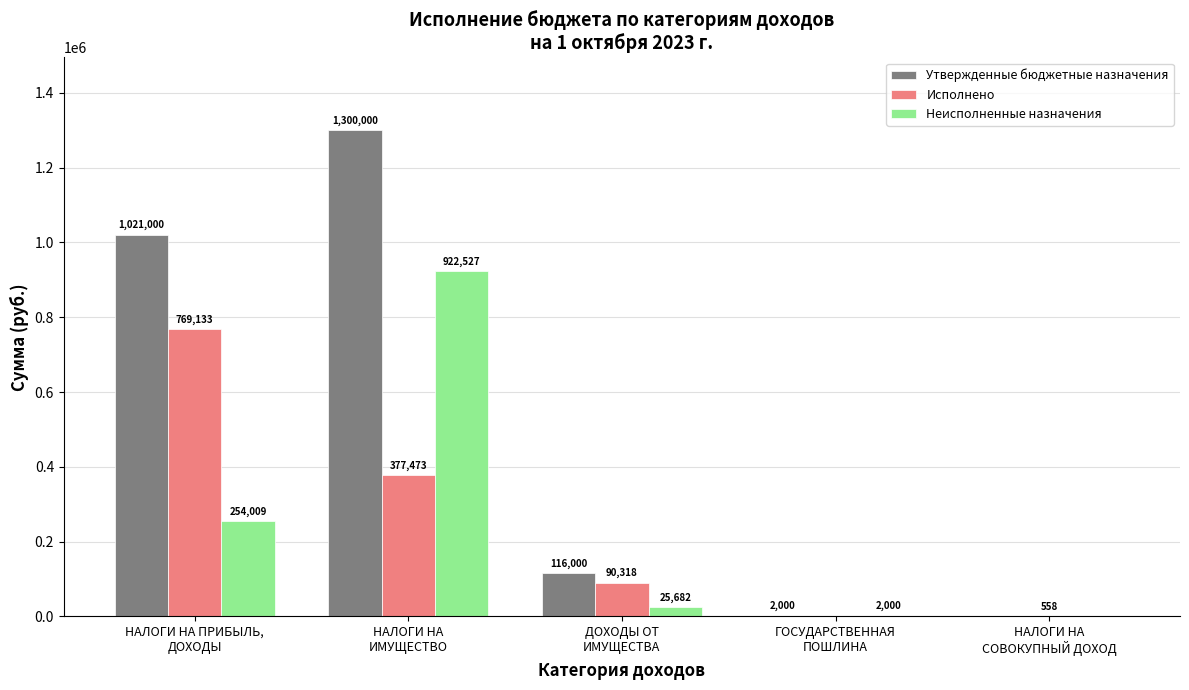

How many values in Утвержденные бюджетные назначения are above zero?

4